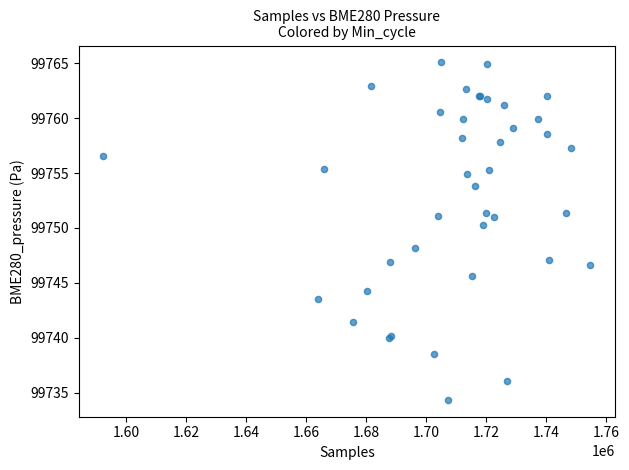

What Y value in the scatter plot is closest to 99749?

99748.2